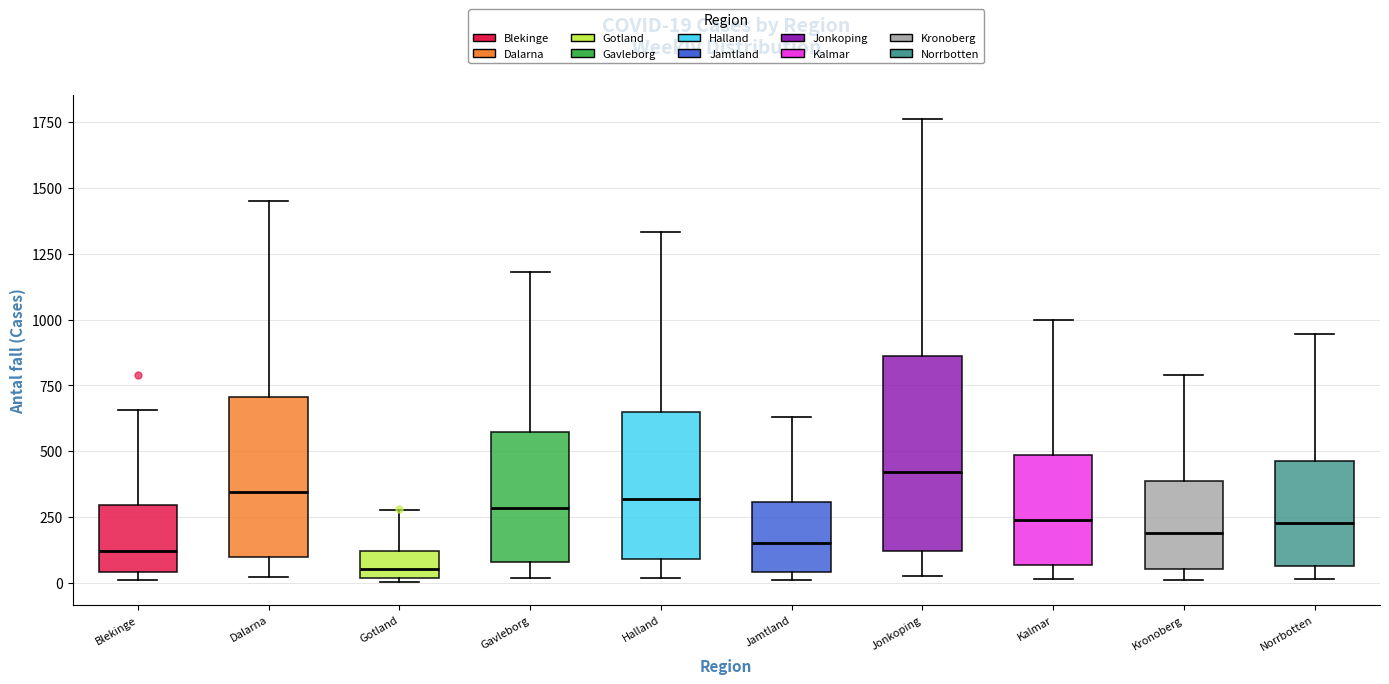

Which box's median line is the highest?

Jonkoping